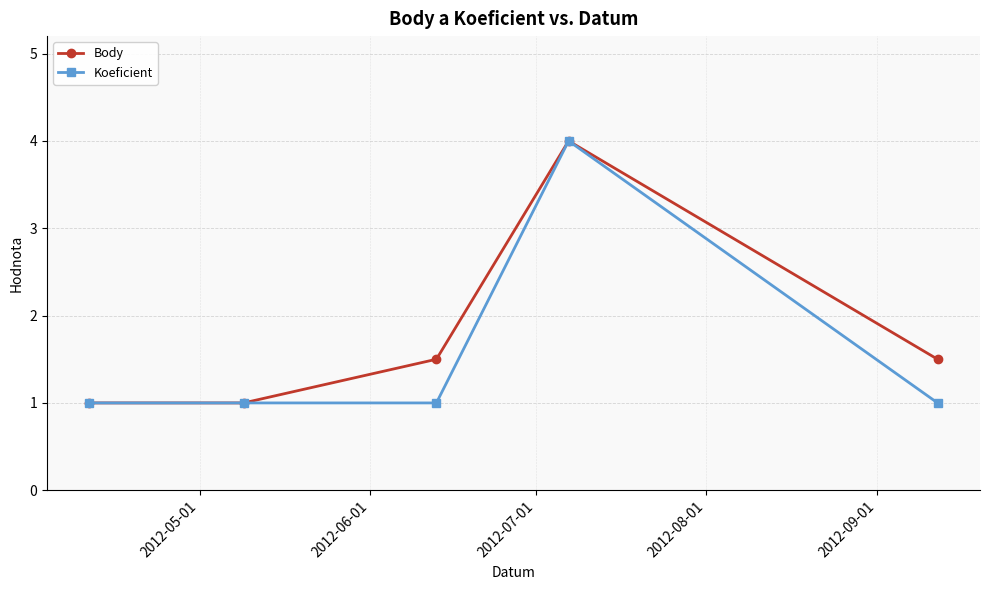

True or false: Koeficient has more than 2 points higher than both neighbors.

False